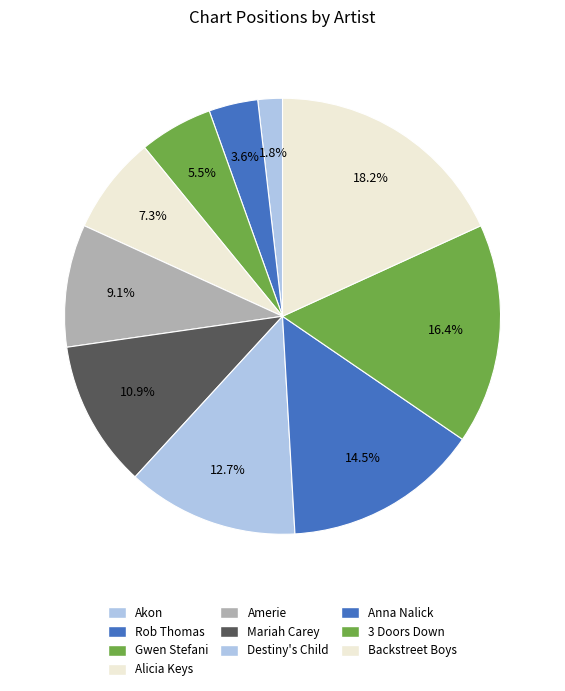

How many slices are in this pie chart?

10